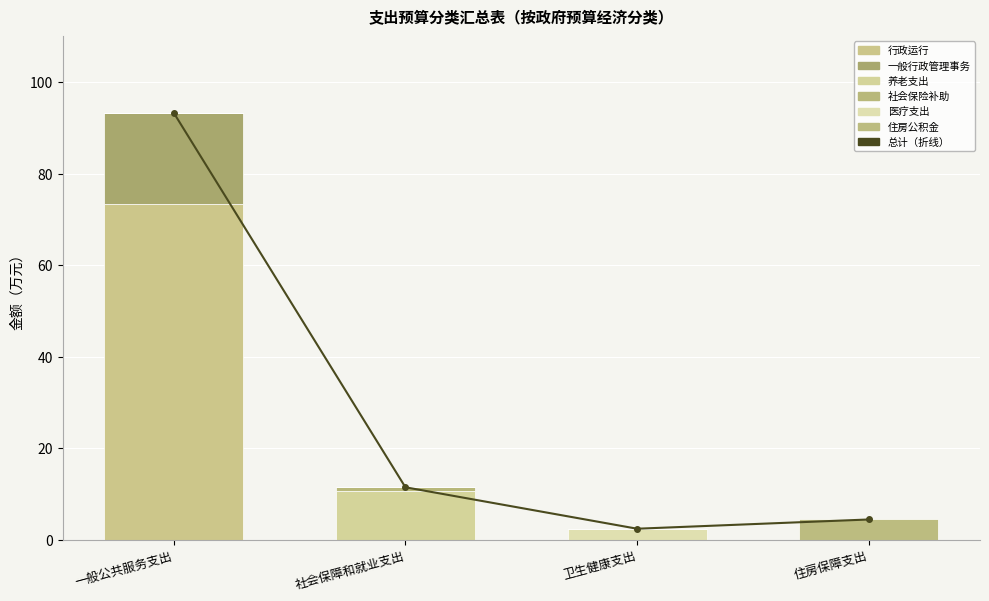

Does the chart contain stacked bars?

No